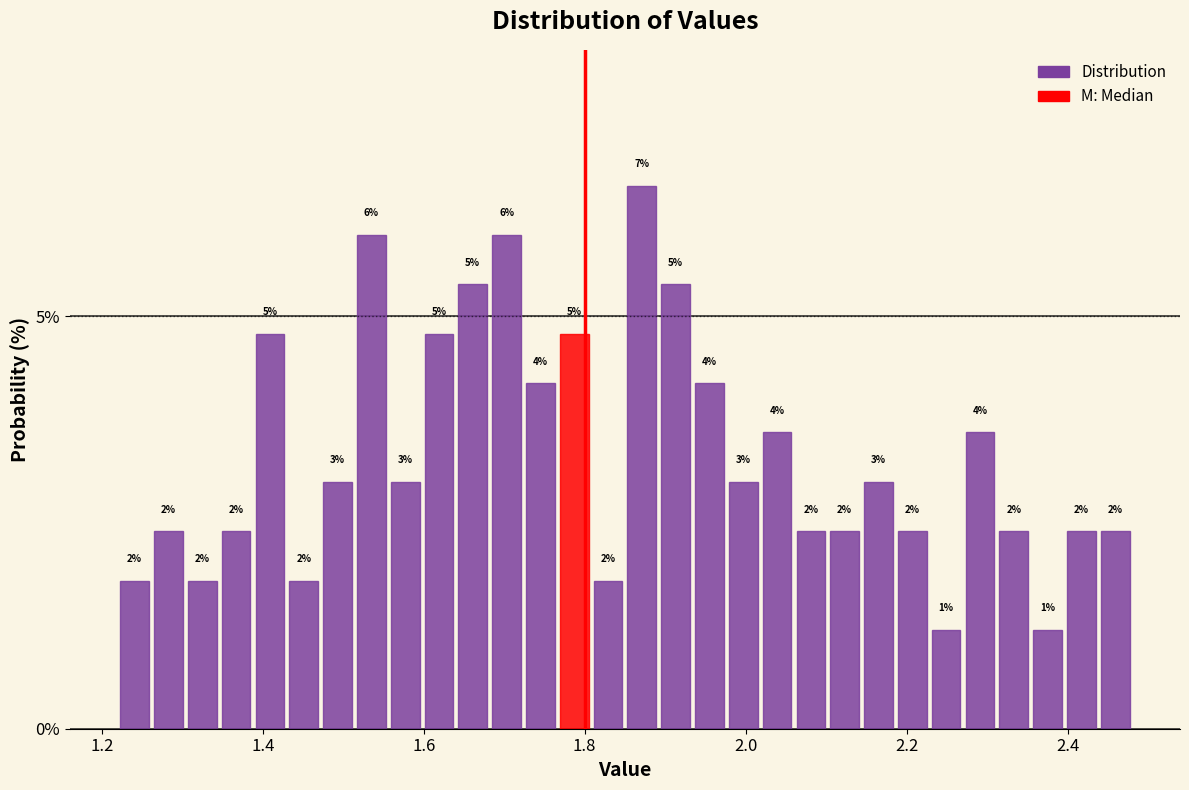

Read against the x-axis, roughly where is the centre of the tallest bar?

1.88